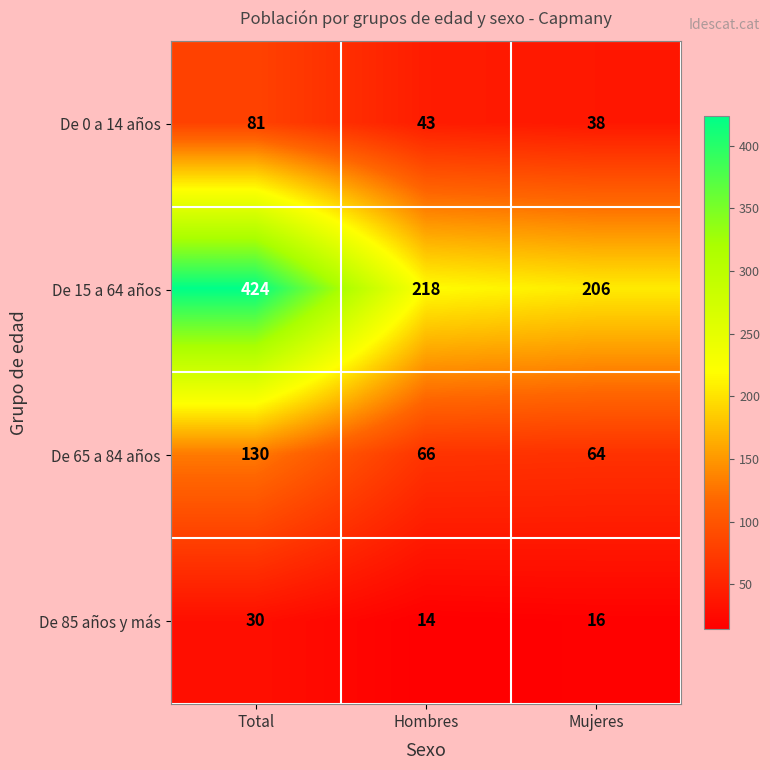

What is the smallest value displayed?

14